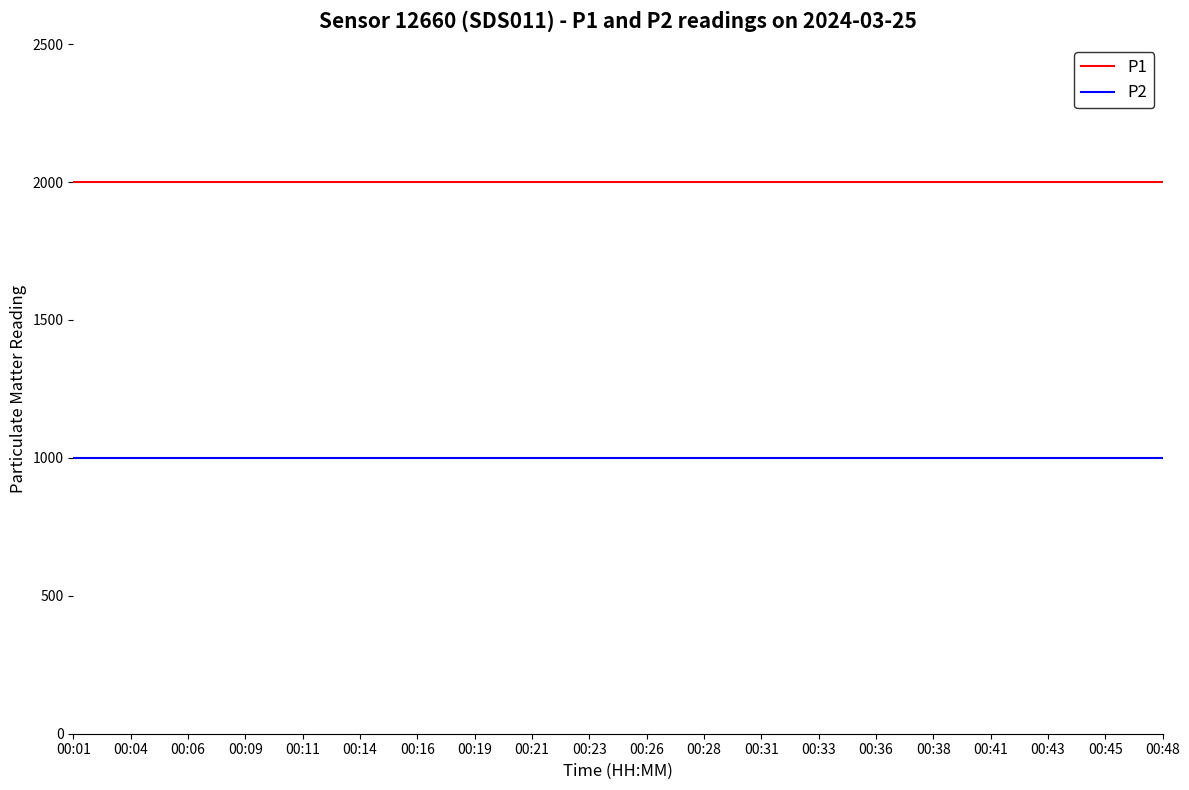

What is the difference between the highest and lowest values at 00:09?

1000.0